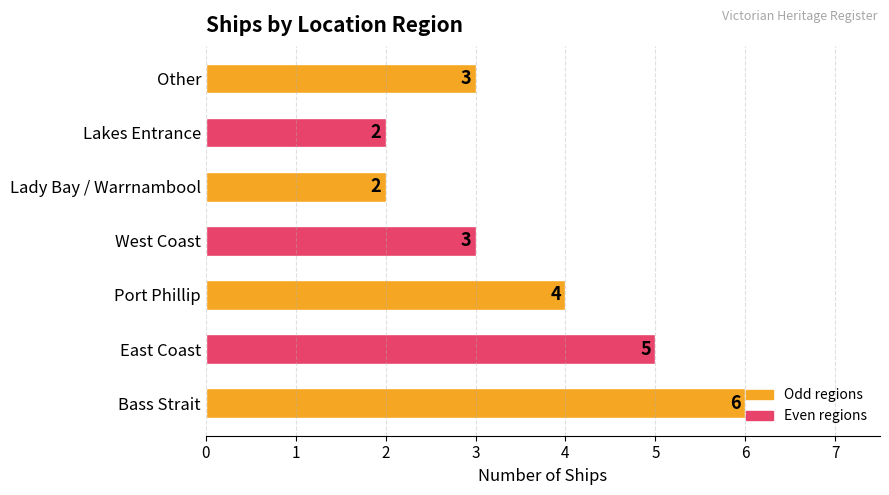

Between West Coast and Lakes Entrance, which is larger?

West Coast